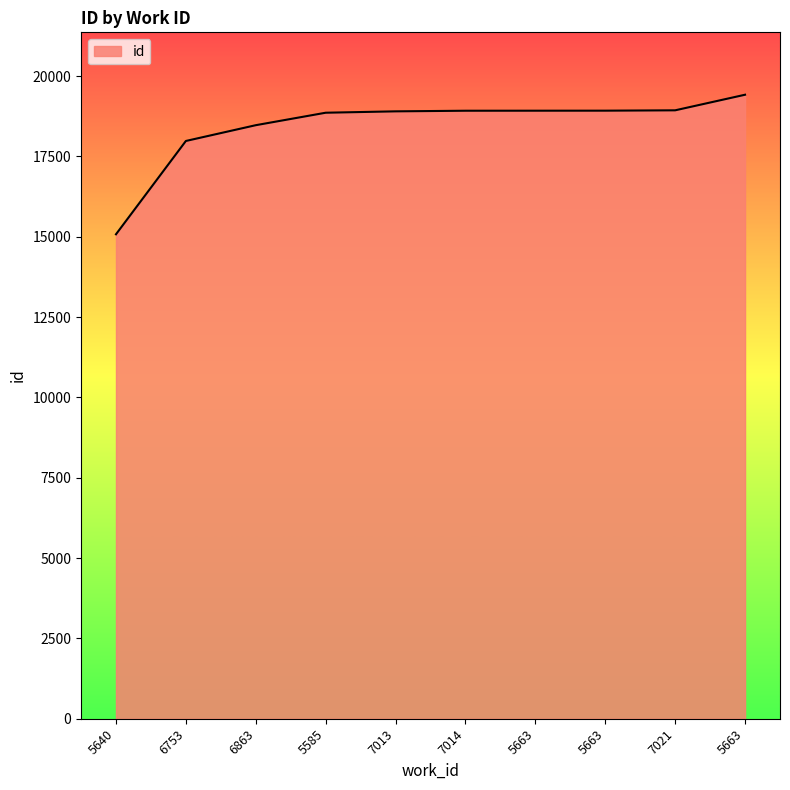

How many lines are shown in the chart?

1